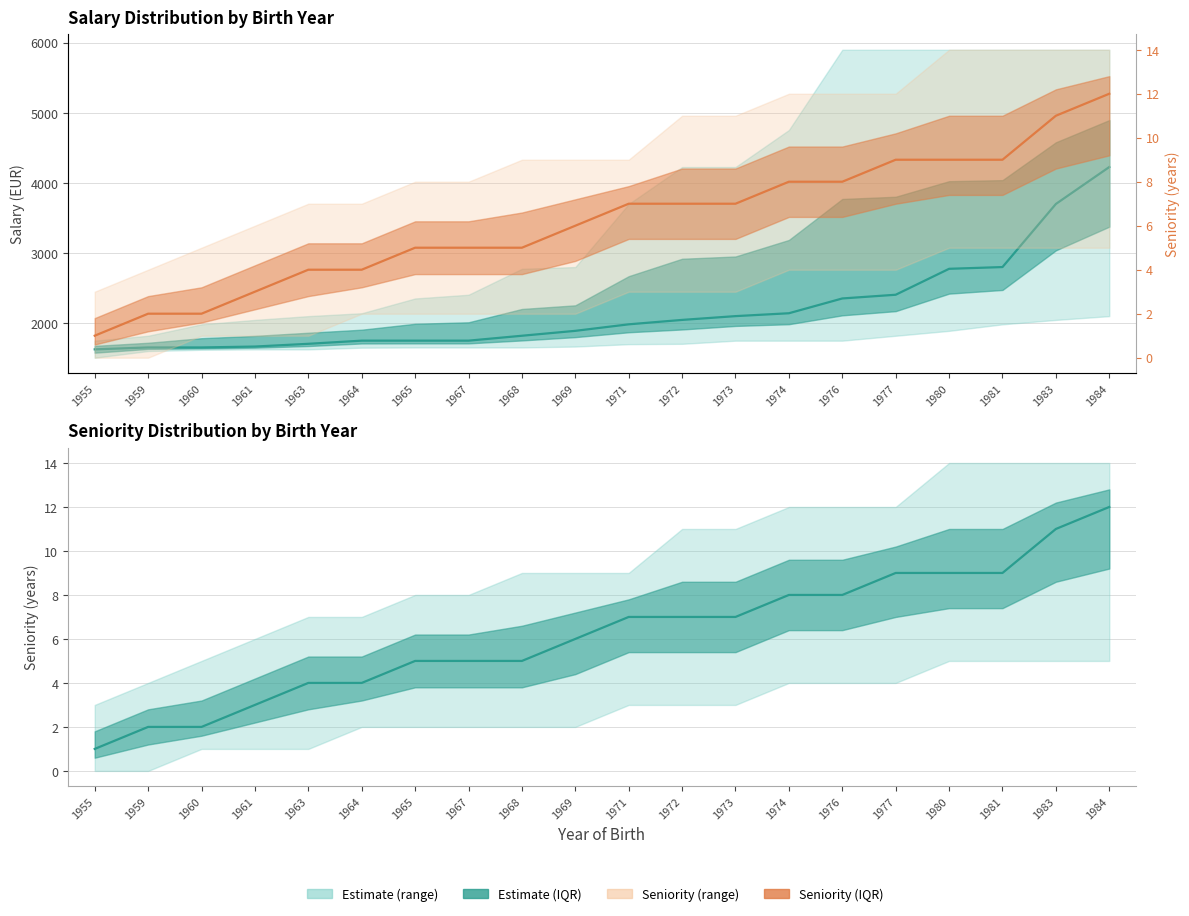

True or false: Seniority mid has a value of 1 at 1961.

False